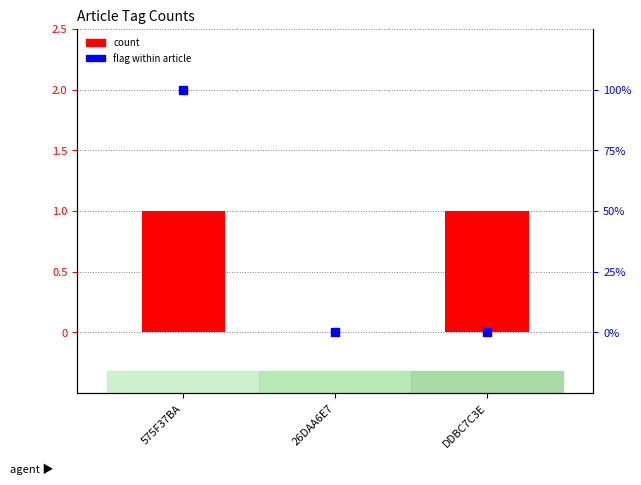

Which series has the largest total across all categories?

SAFETY